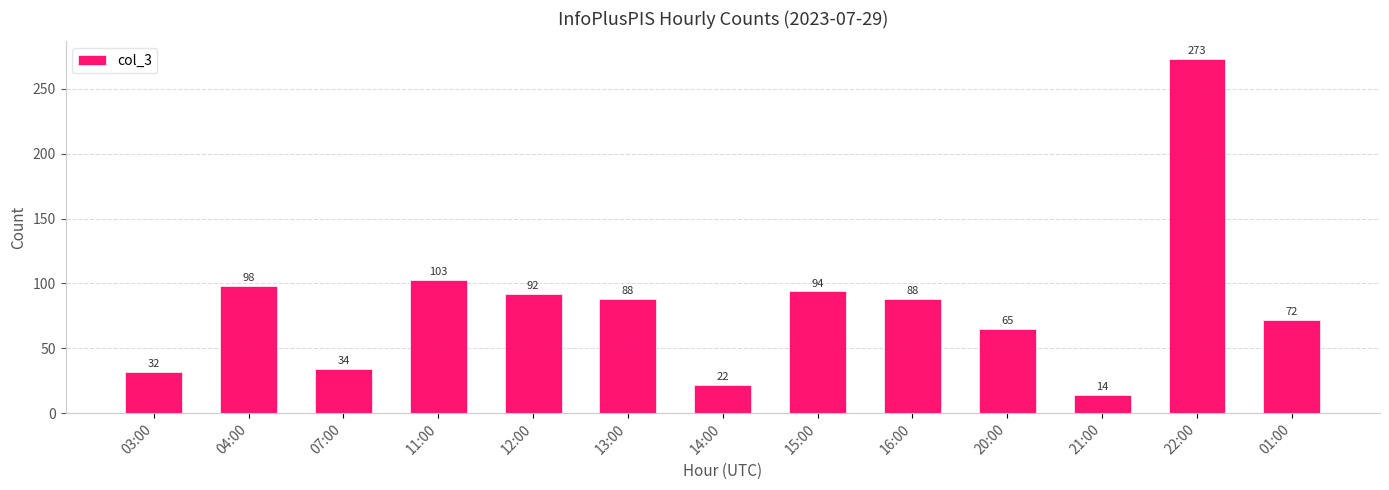

How many data points are less than 88?

6